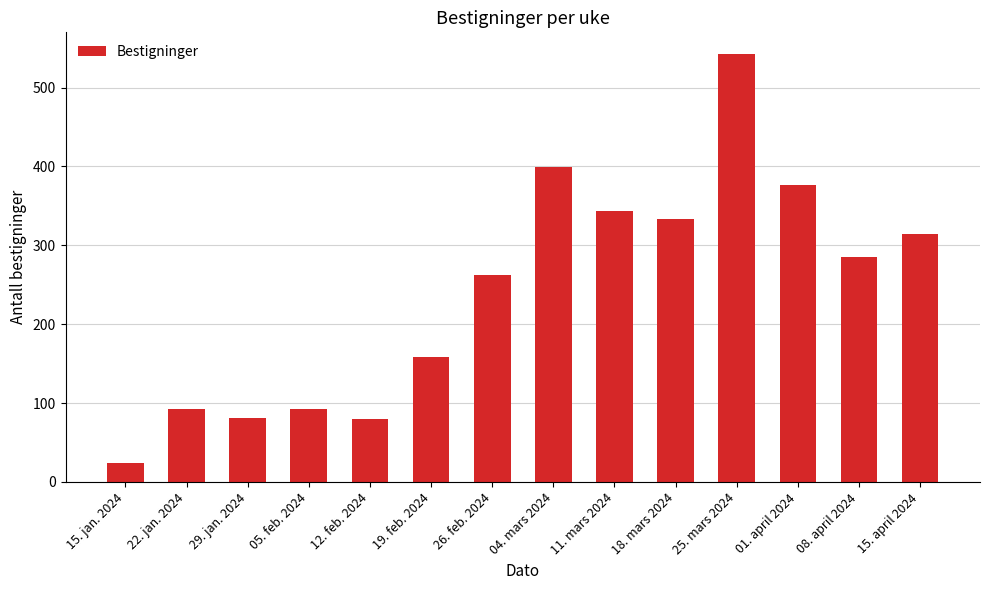

What is the value of the 8th bar from the left?

399